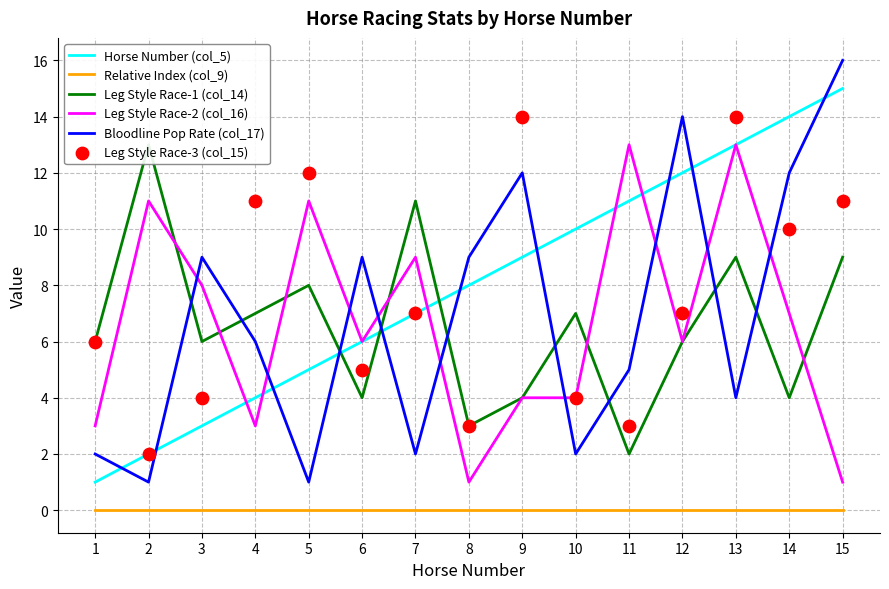

What are all the series names shown in the legend?

Horse Number (col_5), Relative Index (col_9), Leg Style Race-1 (col_14), Leg Style Race-2 (col_16), Bloodline Pop Rate (col_17), Leg Style Race-3 (col_15)